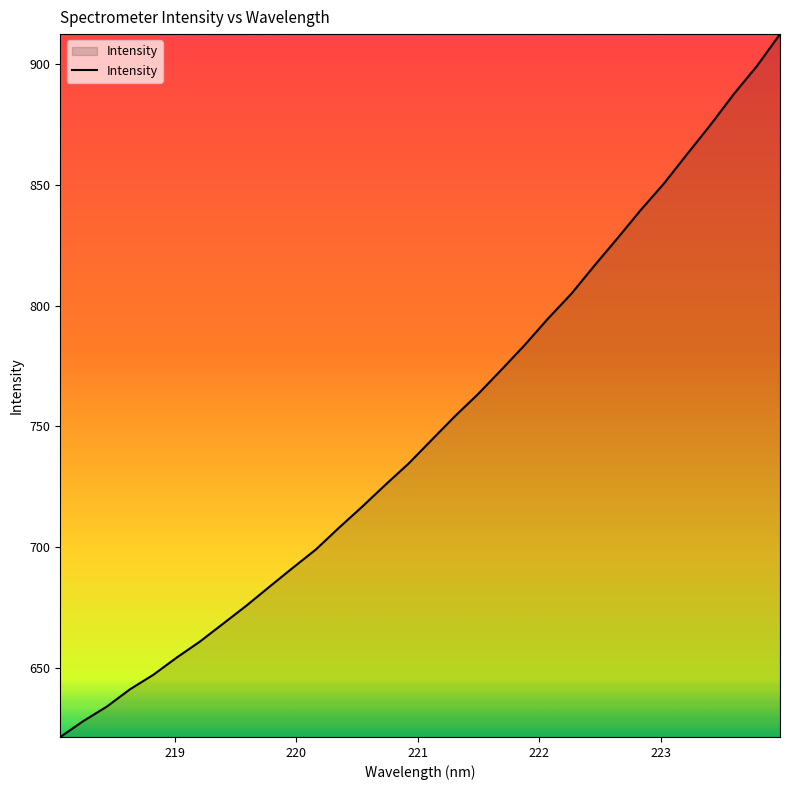

True or false: the data has more than 0 interior local peaks.

False